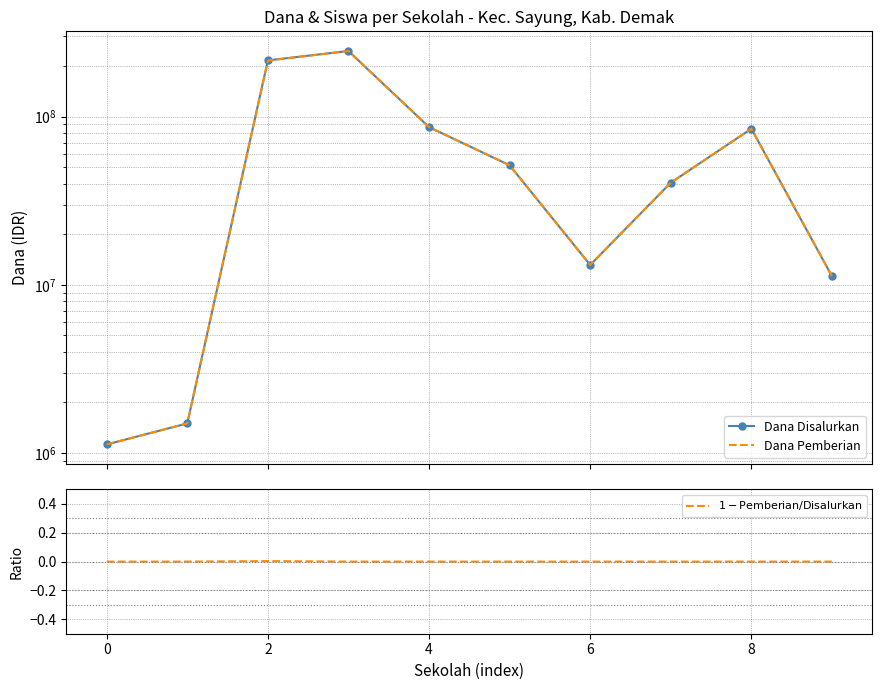

Count the number of categories in the chart.

10